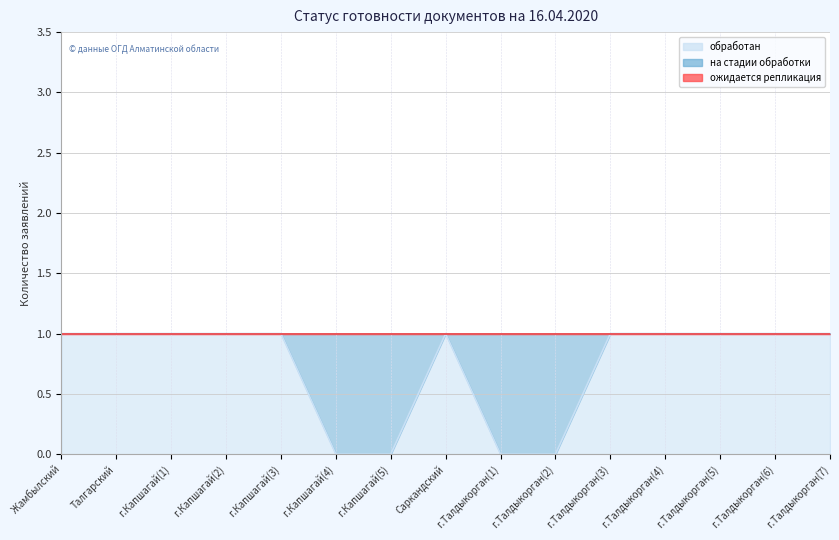

How many interior local valleys does the на стадии обработки series have?

1